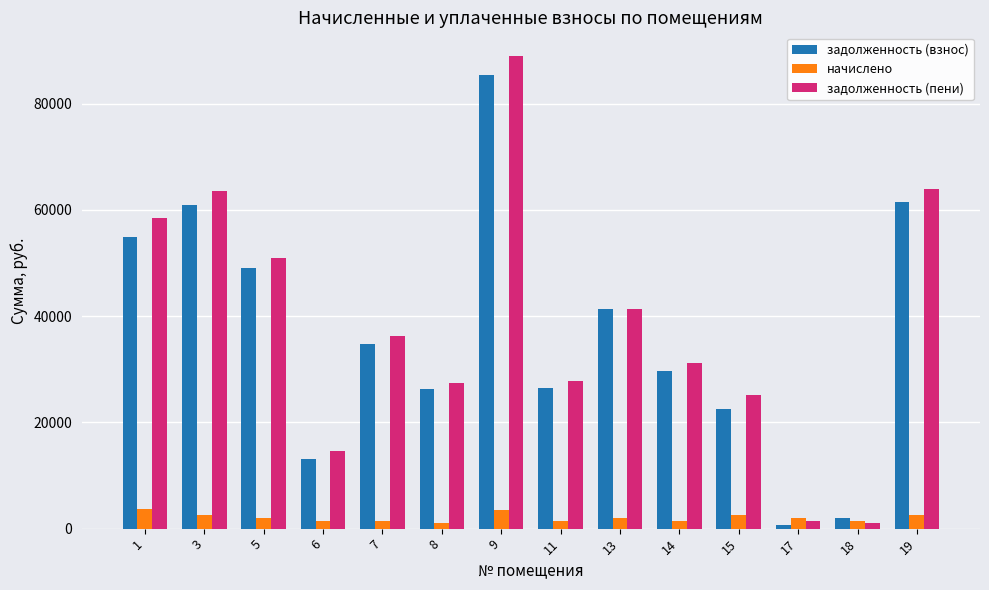

Rank the series at 8 from lowest to highest value.

начислено, задолженность (взнос), задолженность (пени)